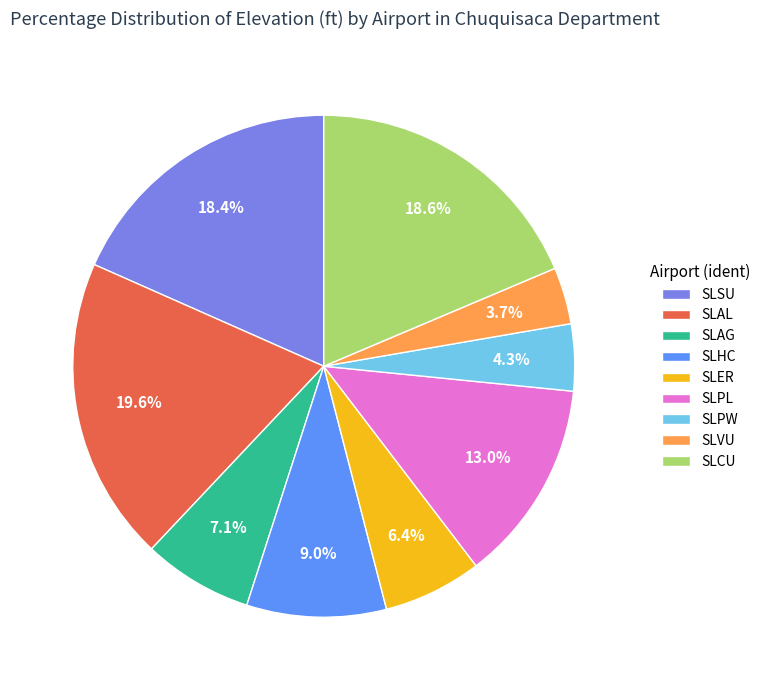

What is the total percentage of SLAL and SLPW?

23.9%